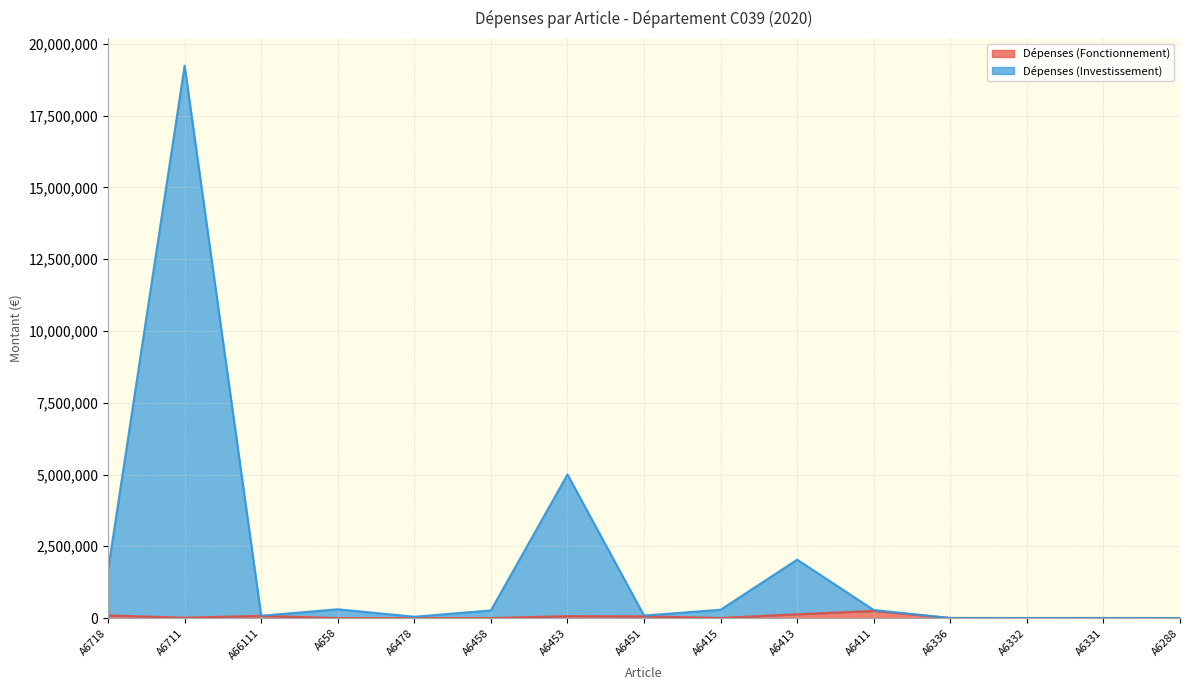

At how many categories does at least one series exceed 5713763?

1